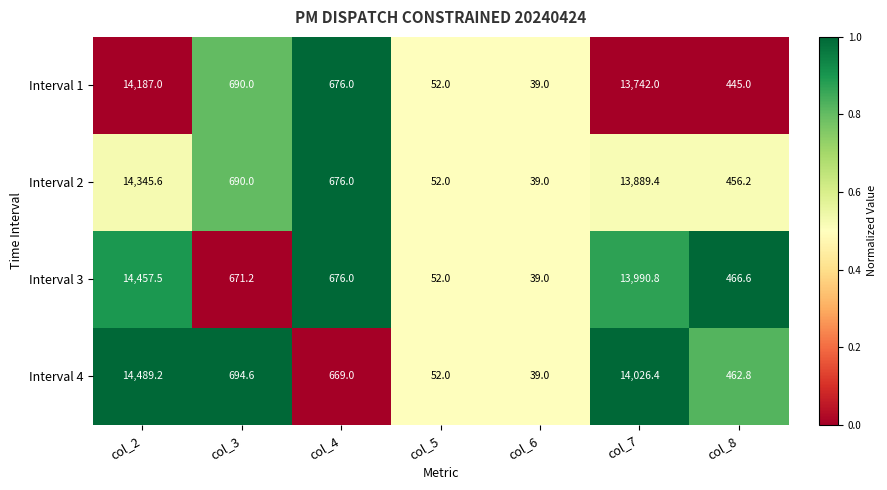

Reading left to right, list all the values displayed in this chart.

Interval 1: 14187.0	690.0	676.0	52.0	39.0	13742.0	445.0
Interval 2: 14345.6	690.0	676.0	52.0	39.0	13889.4	456.2
Interval 3: 14457.5	671.2	676.0	52.0	39.0	13990.8	466.6
Interval 4: 14489.2	694.6	669.0	52.0	39.0	14026.4	462.8